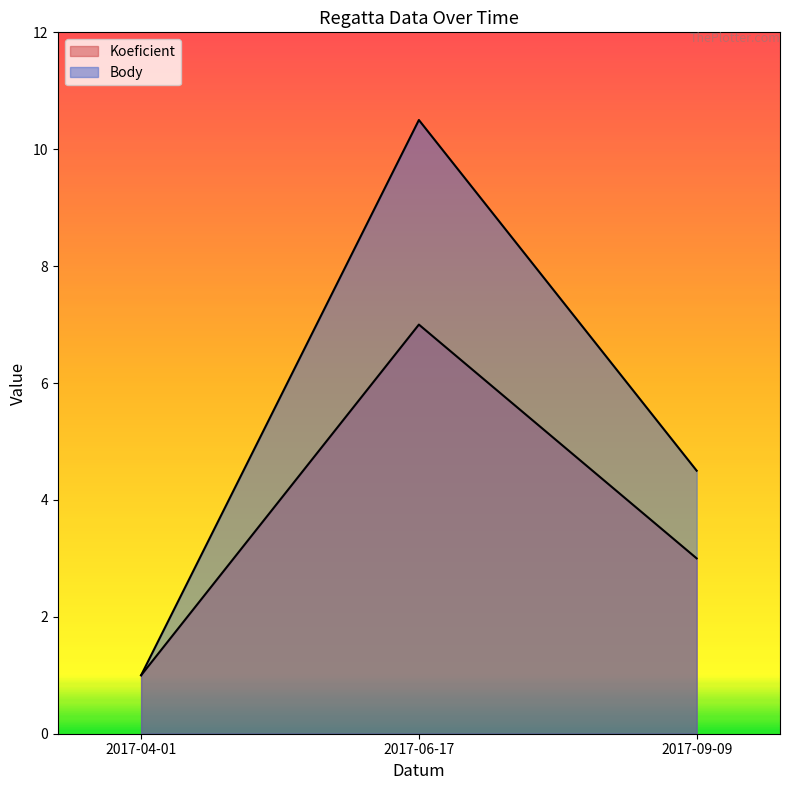

What is the smallest value displayed?

1.0